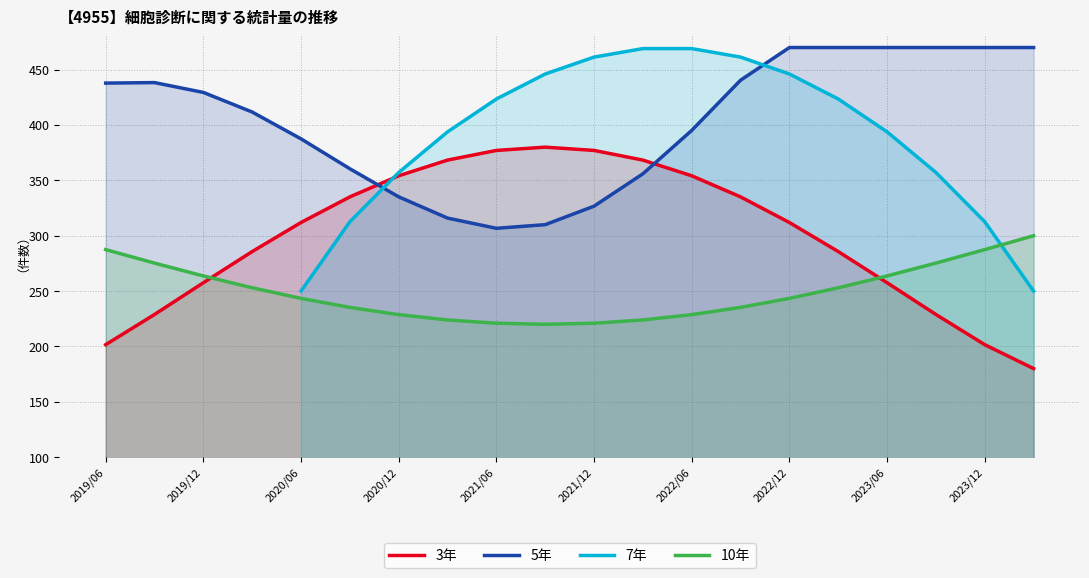

What is the minimum value for 3年?

180.0